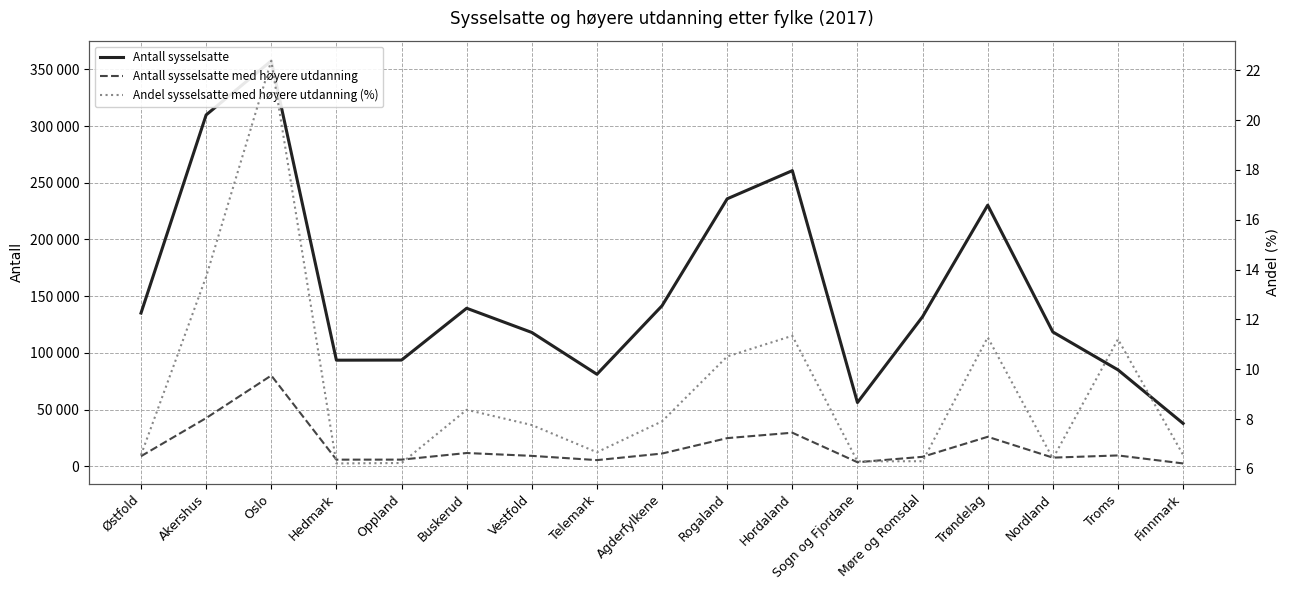

What is the difference between the Andel sysselsatte med høyere utdanning (%) values at Rogaland and Nordland?

4.1